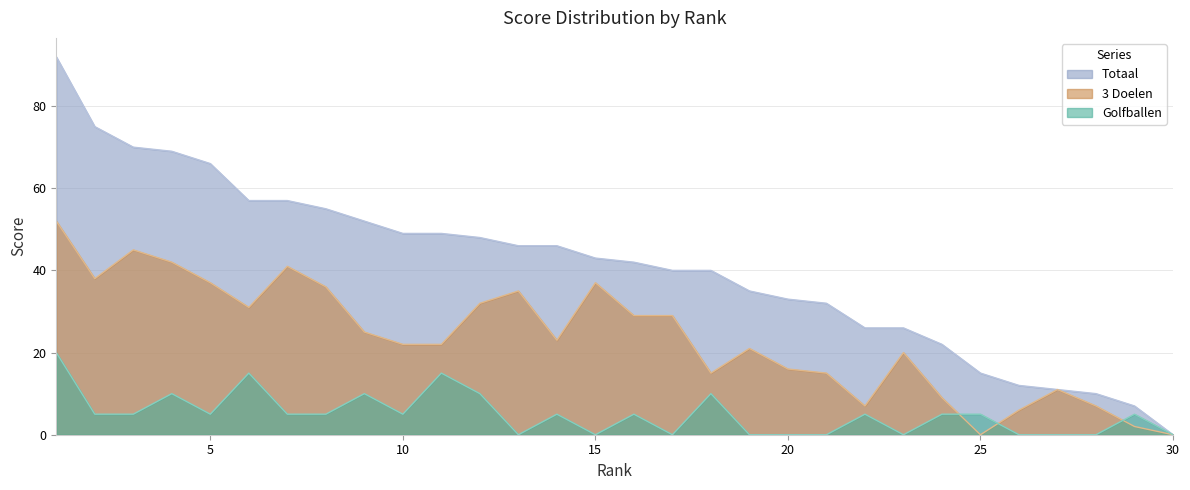

How many data points in Totaal are above 43?

14